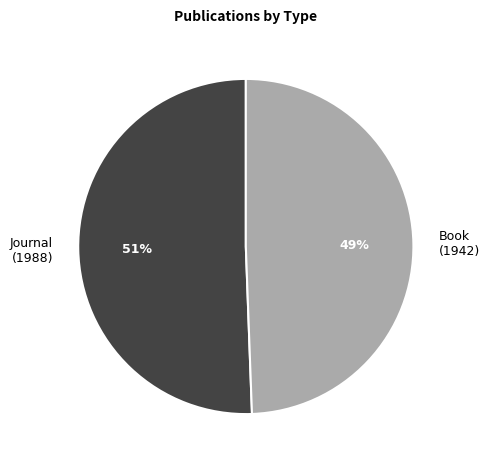

Count the number of slices in the pie.

2